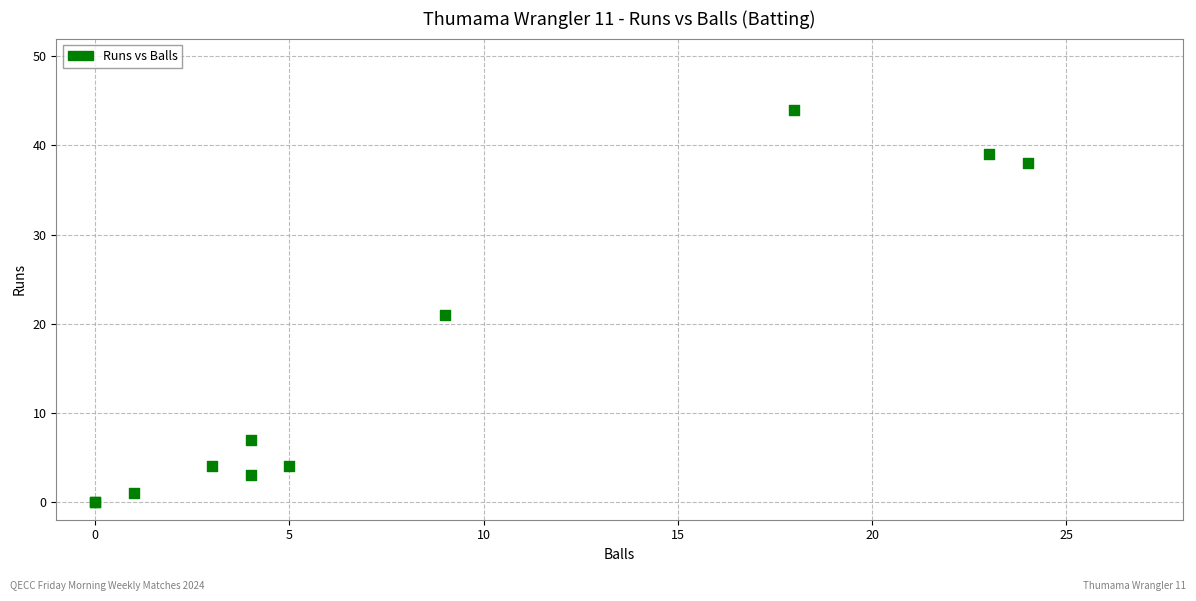

What Y value in the scatter plot is closest to 22?

21